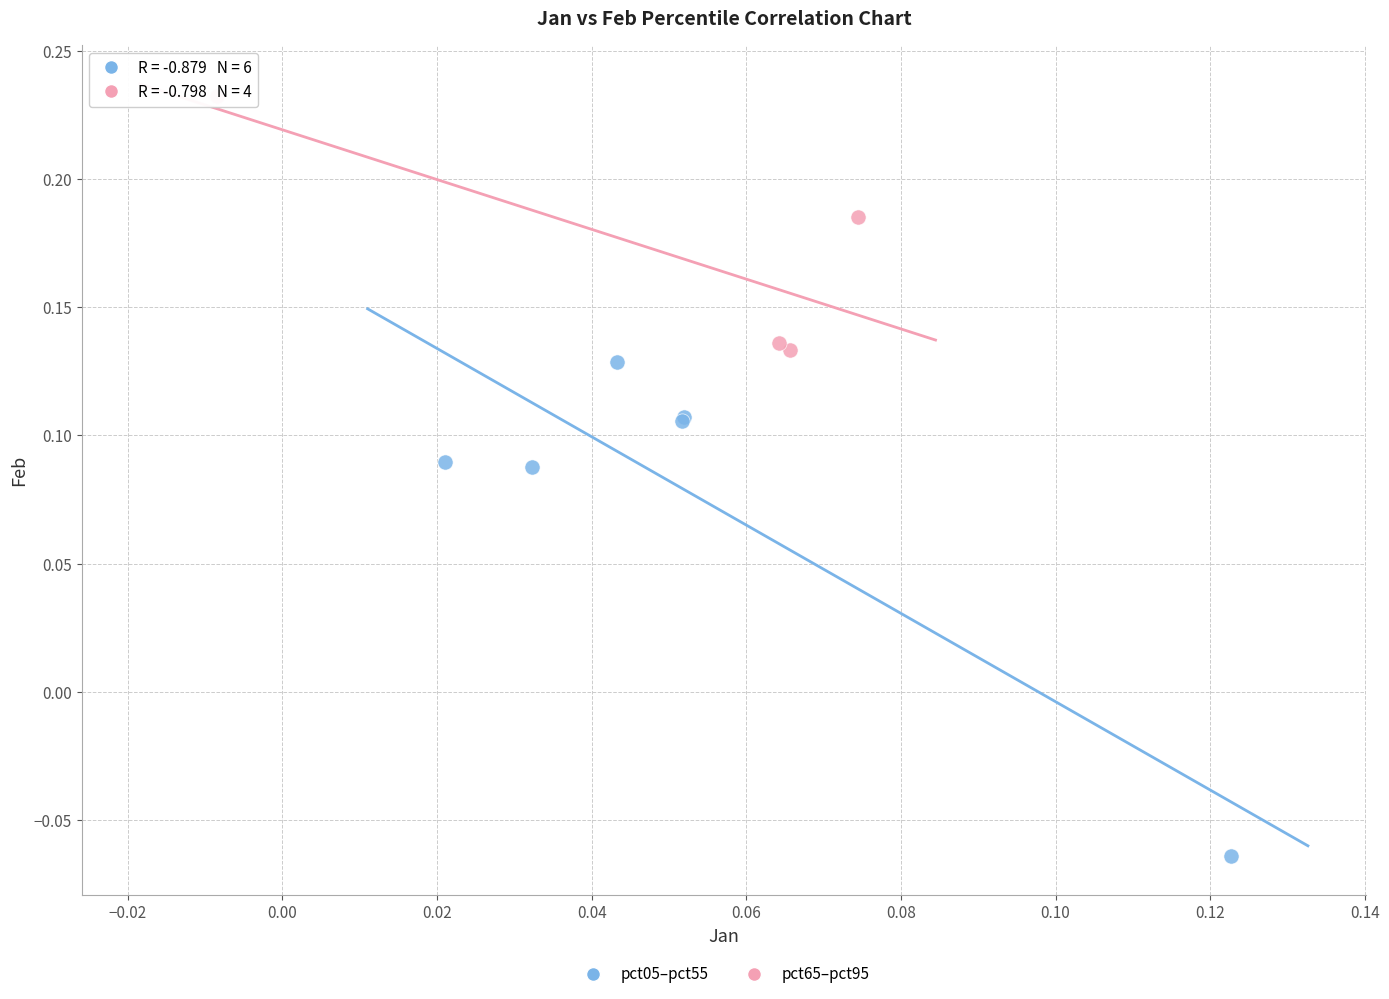

Which series has the widest spread of Y values?

pct05–pct55